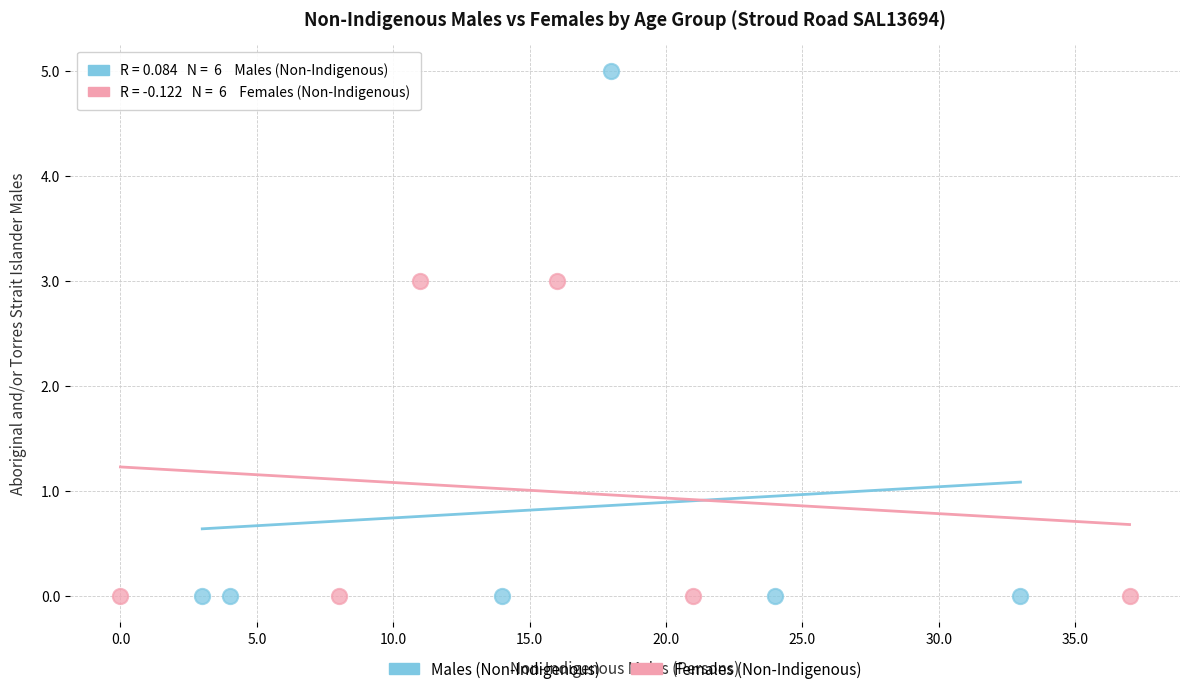

Which series contains the highest Y value?

Males (Non-Indigenous)